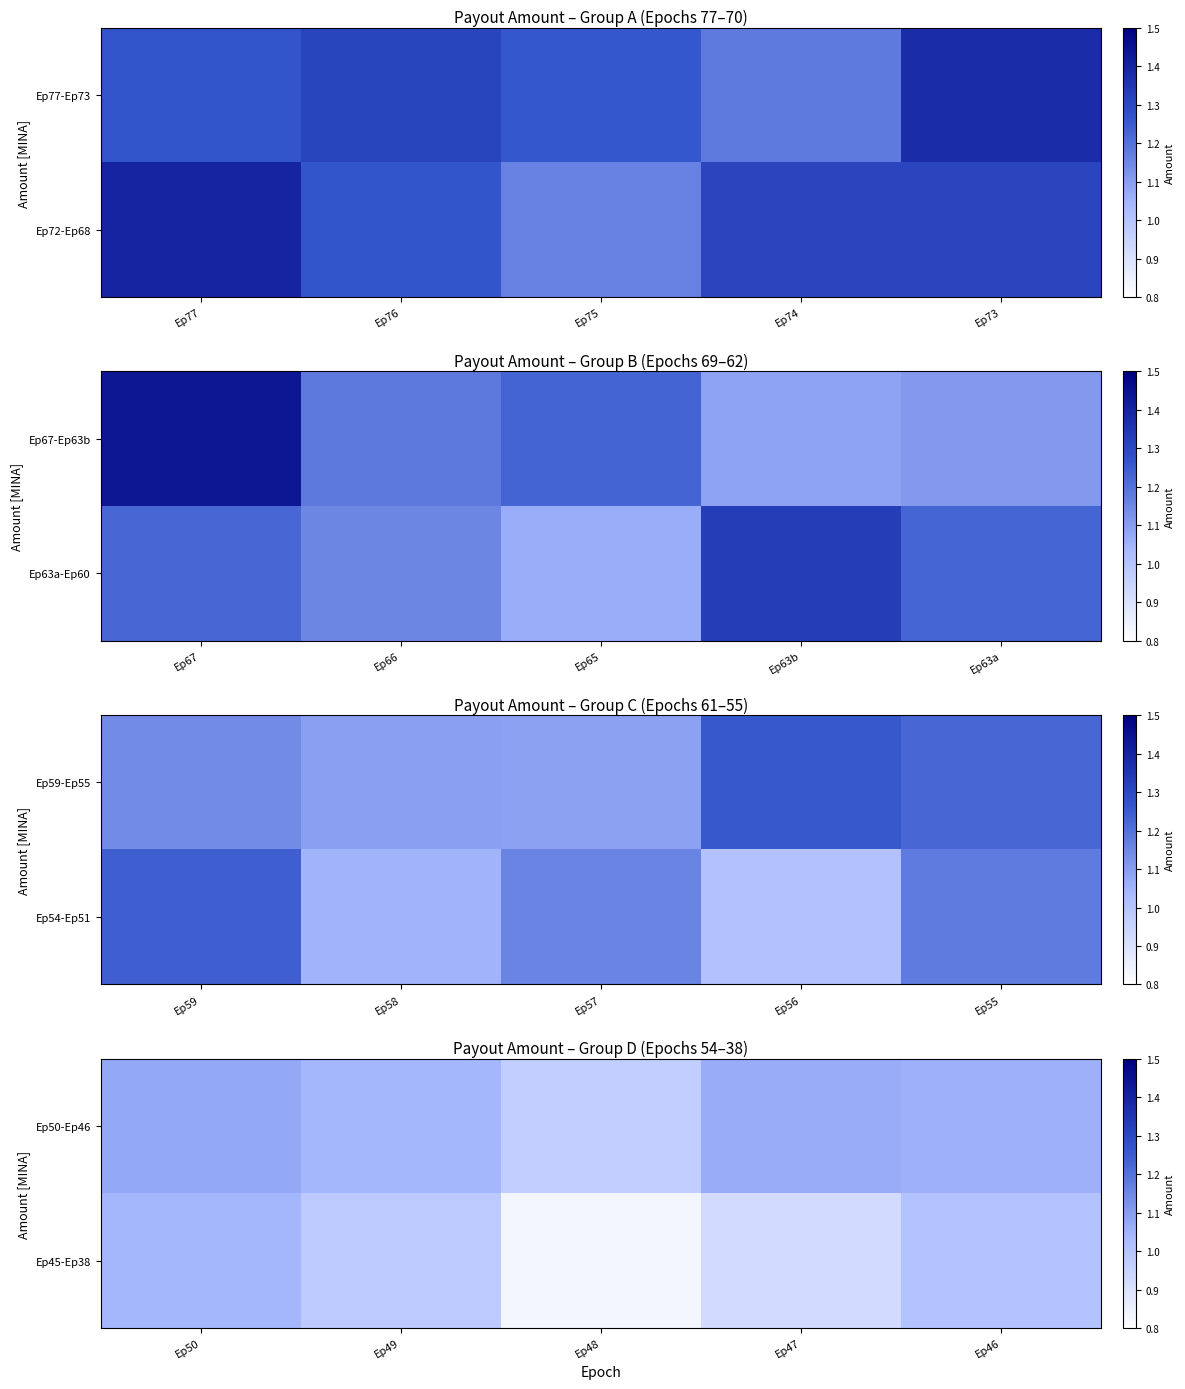

True or false: Ep50-Ep46 has a value of 1.9 at Ep49.

False